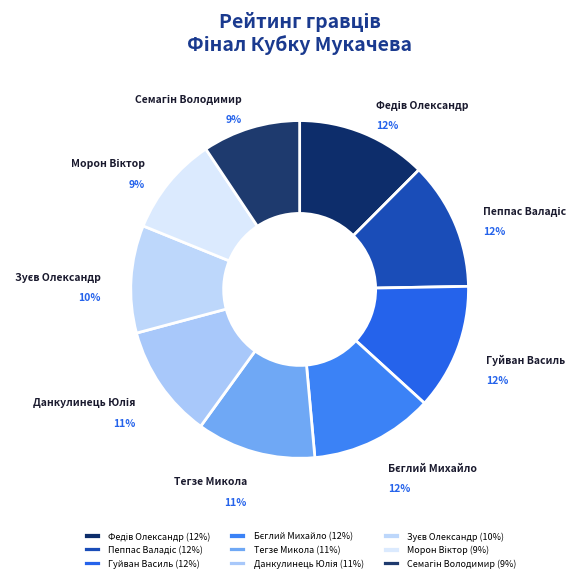

To the nearest percent, what is the average slice percentage?

11%